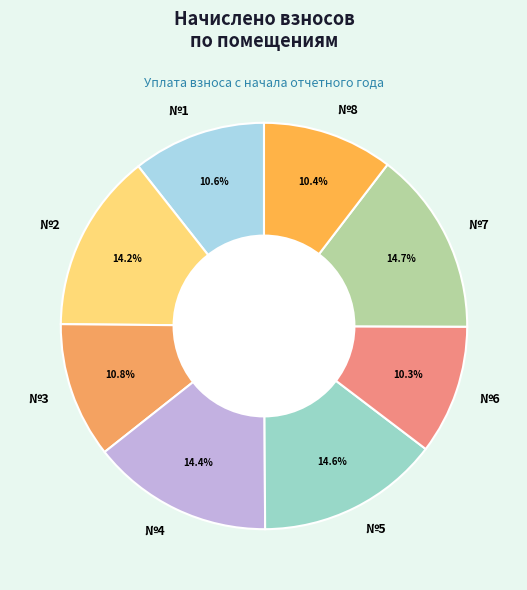

To the nearest percent, what is the difference between the largest and smallest slice percentages?

4%